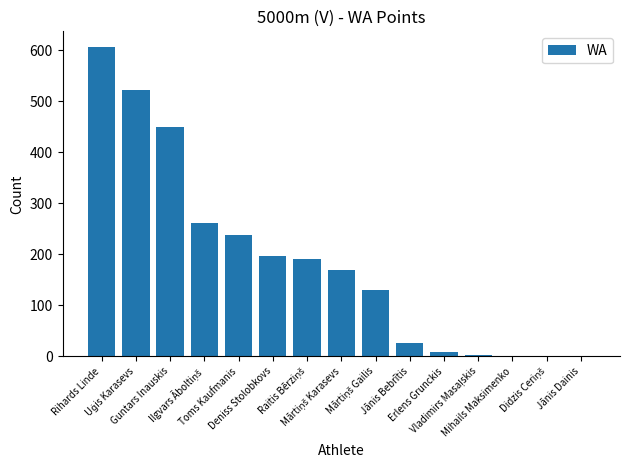

What is the greatest value displayed?

607